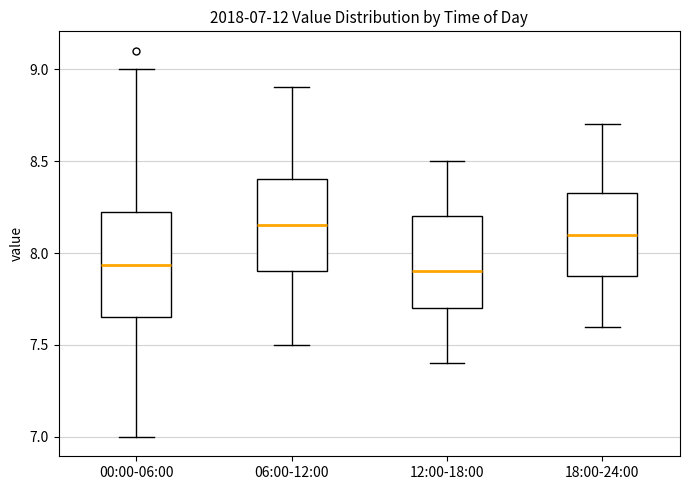

Comparing the boxes themselves (not the whiskers), which one is the tallest?

00:00-06:00